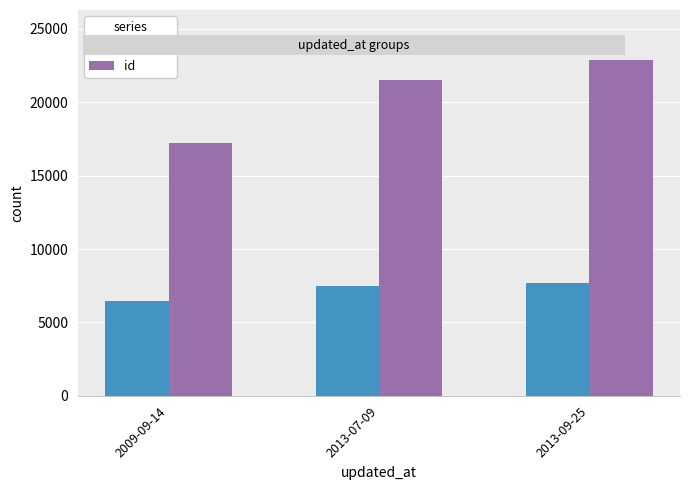

What is the average value of the id series?

20541